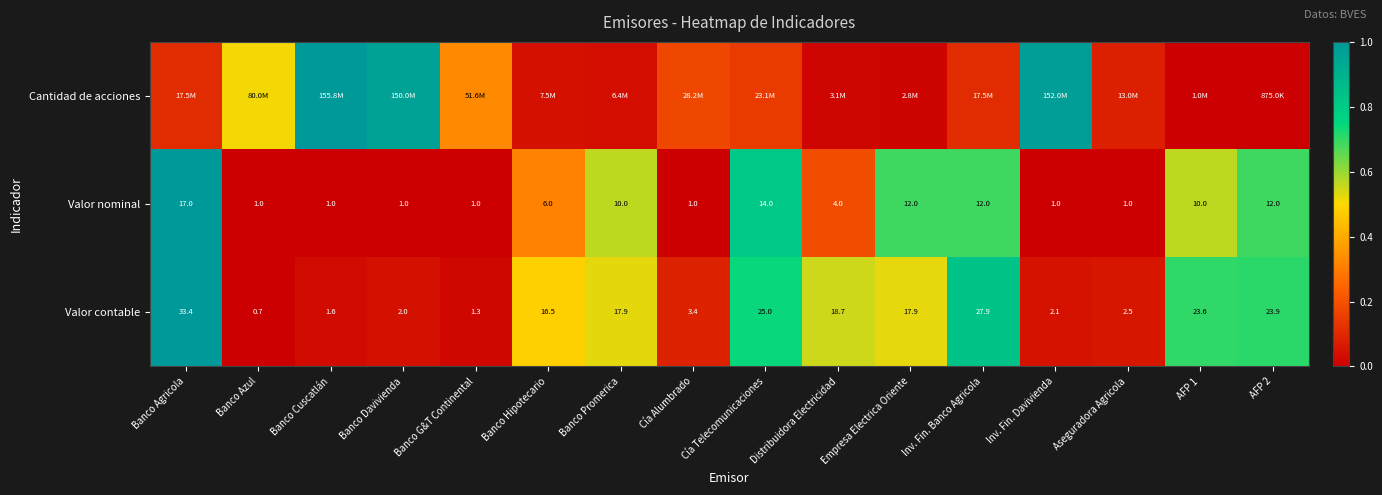

Is the value of Valor contable at Inv. Fin. Banco Agricola greater than the value of Valor nominal at Cía Telecomunicaciones?

Yes